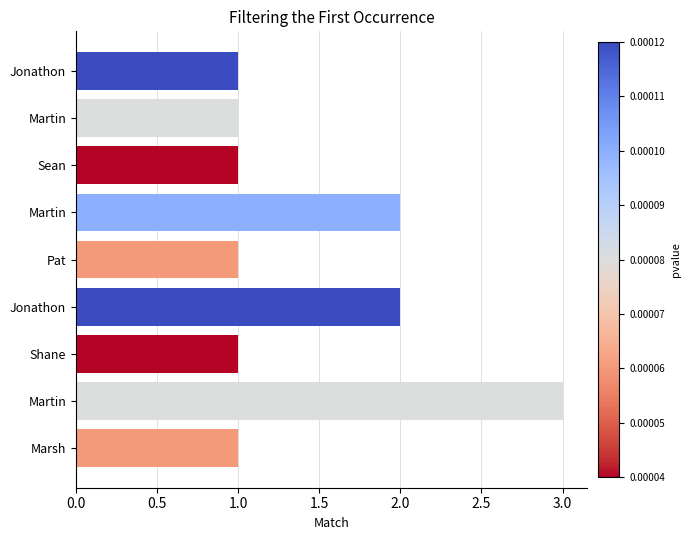

What is the difference between the second highest and second lowest values?

1